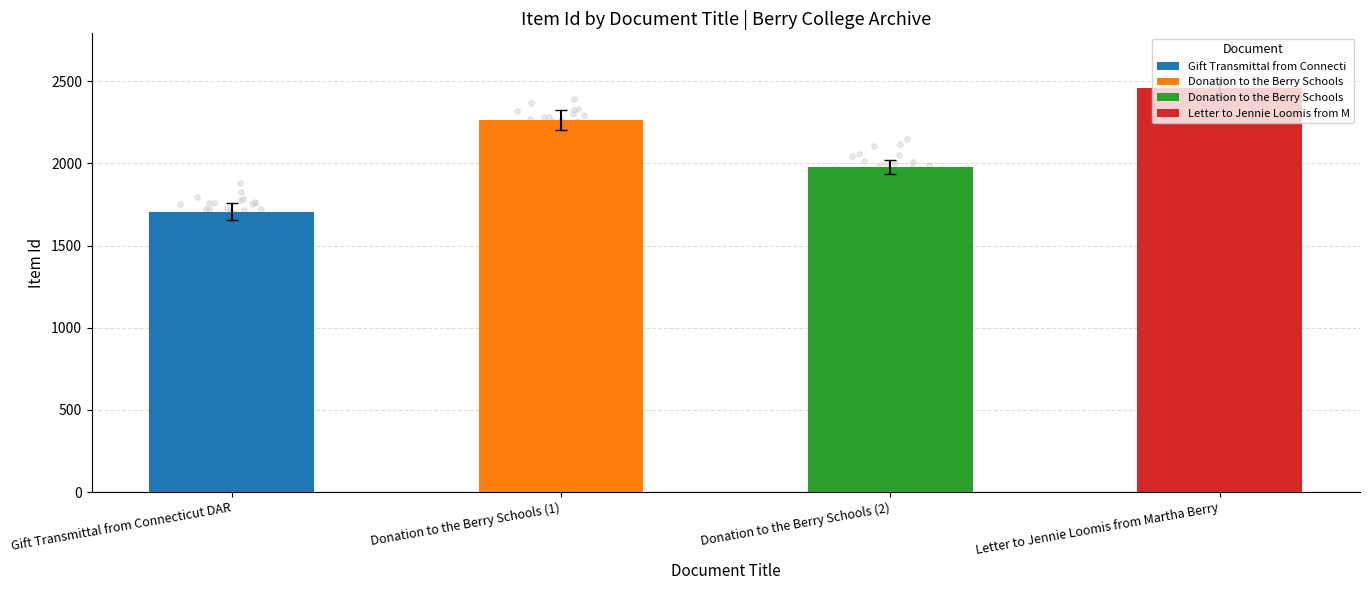

What is the ratio of the value at Donation to the Berry Schools (1) to the value at Gift Transmittal from Connecticut DAR?

1.3